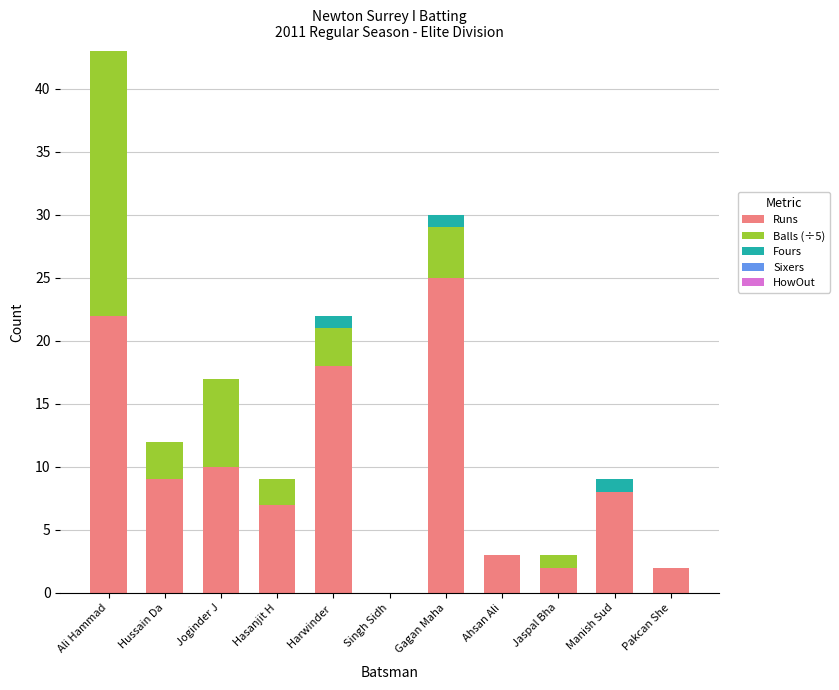

True or false: Runs has a value of 10 at Joginder J.

True